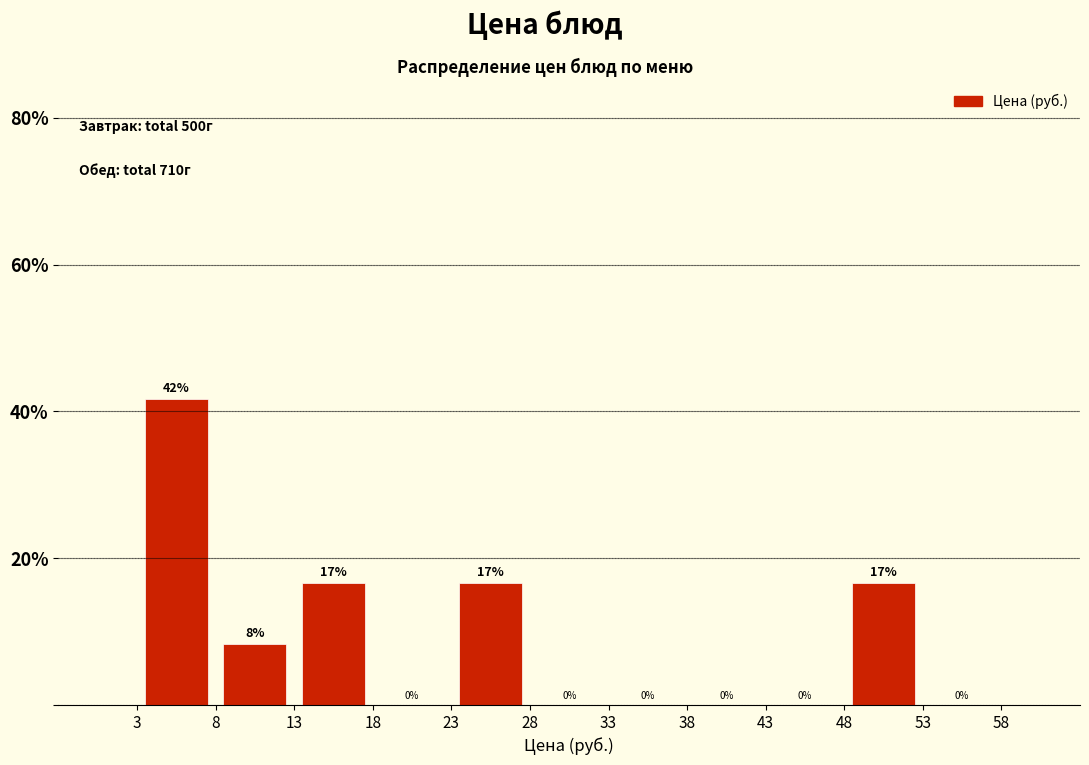

Over which range of the x-axis is the bar tallest?

3 to 8